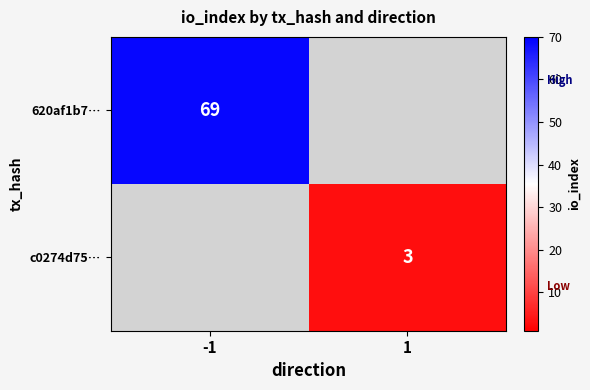

Is it true that c0274d75… equals 3 at 1?

True